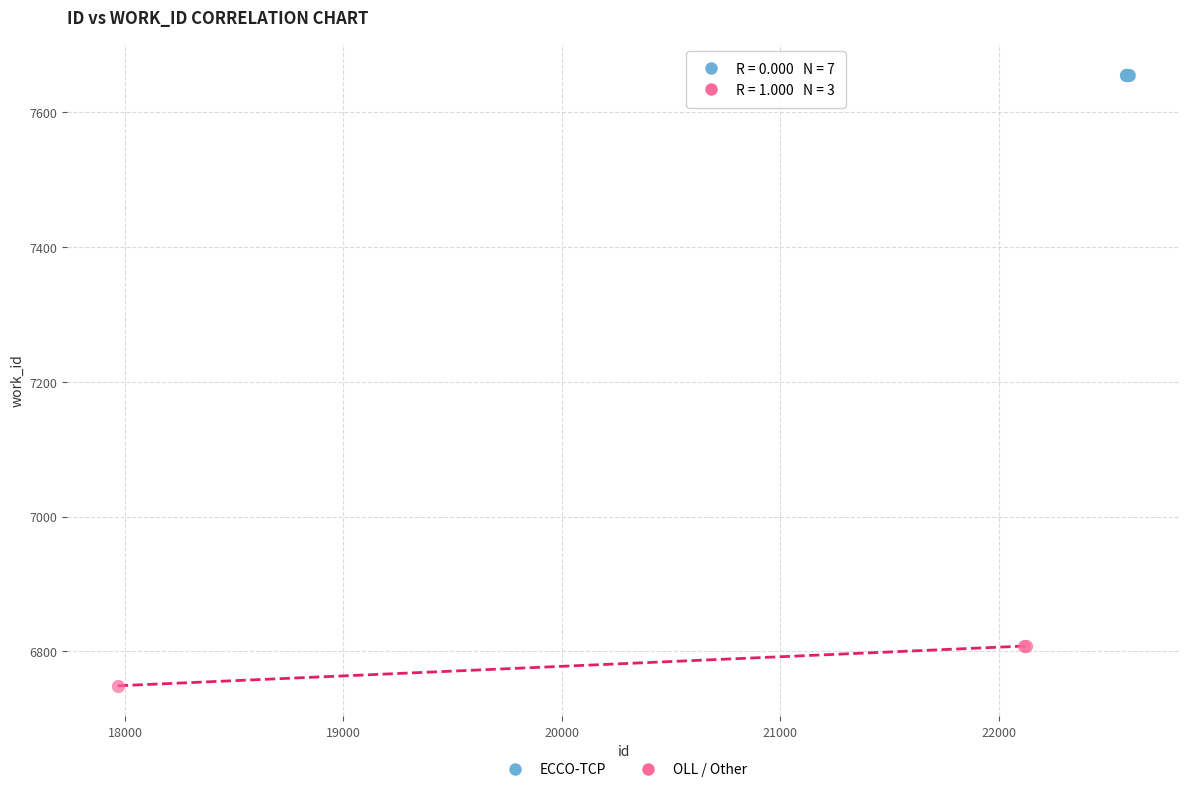

Which series reaches the minimum Y coordinate?

OLL / Other